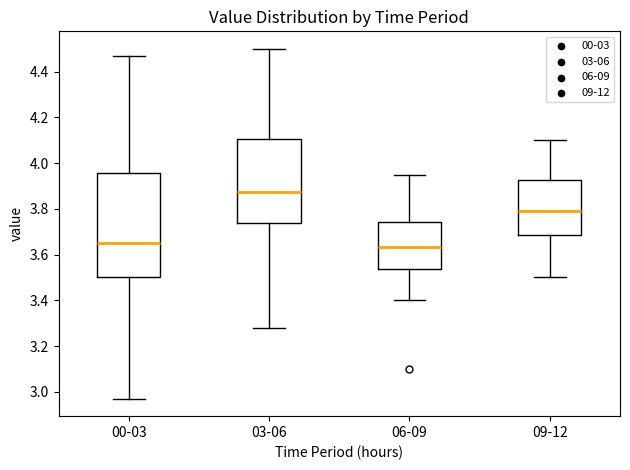

Which box has the highest median line?

03-06